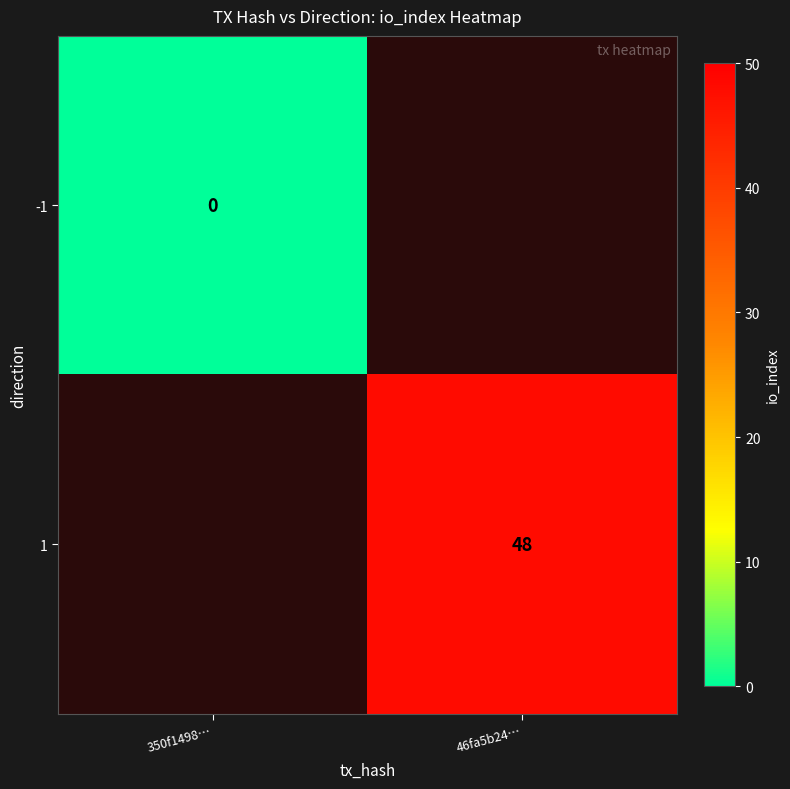

The value of 1 at 46fa5b24… is 48. True or false?

True